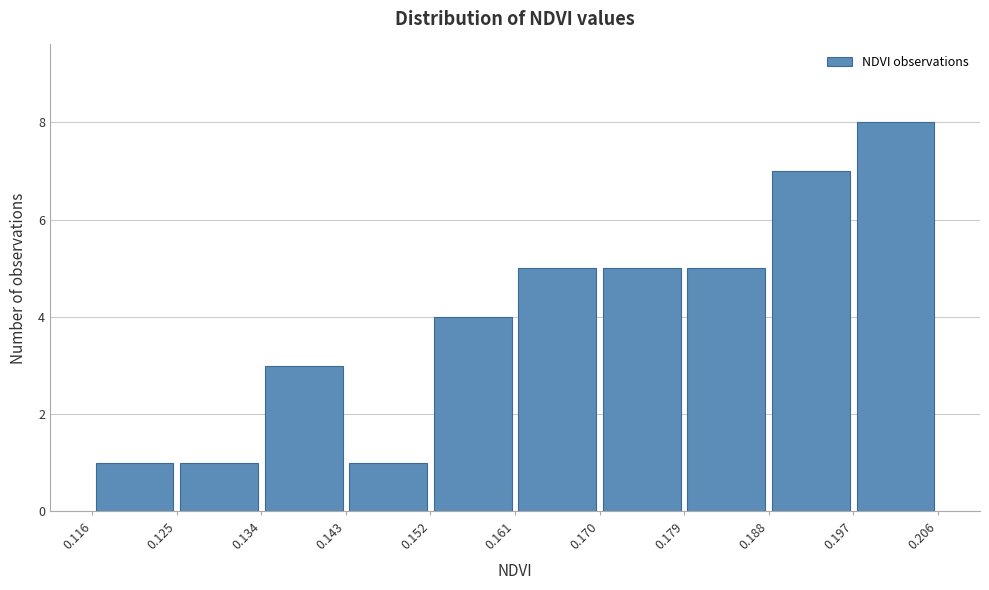

Which range on the x-axis has the tallest bar?

0.197 to 0.206